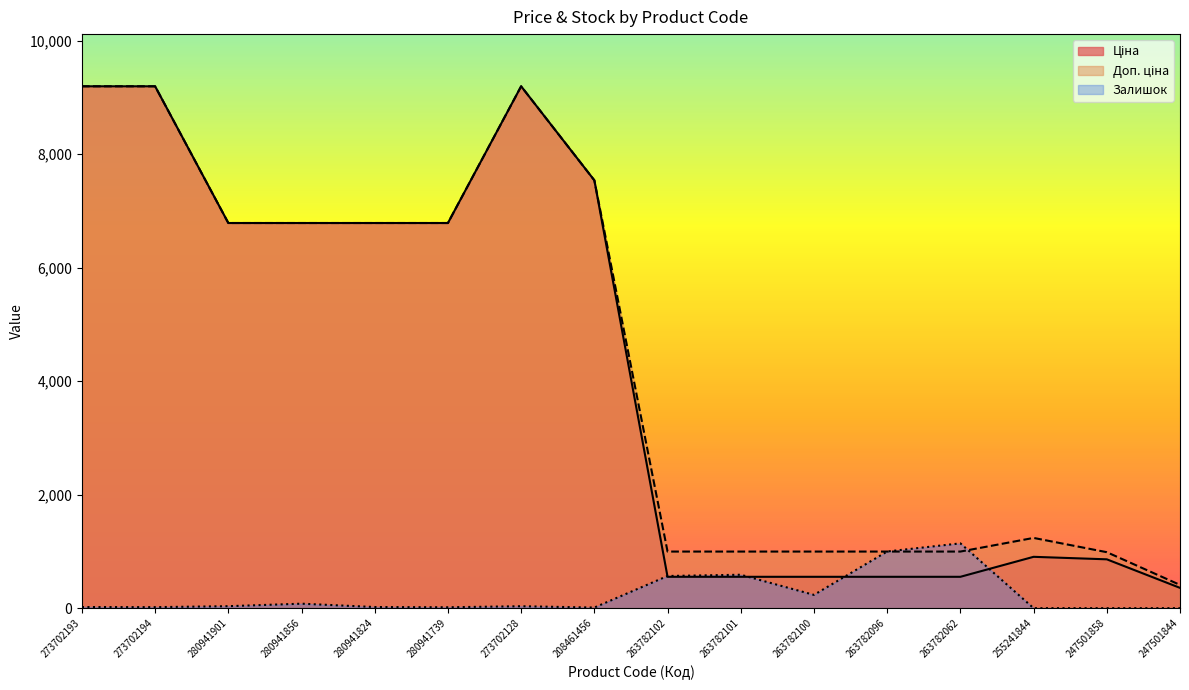

What is the label of the 13th point from the right?

280941856